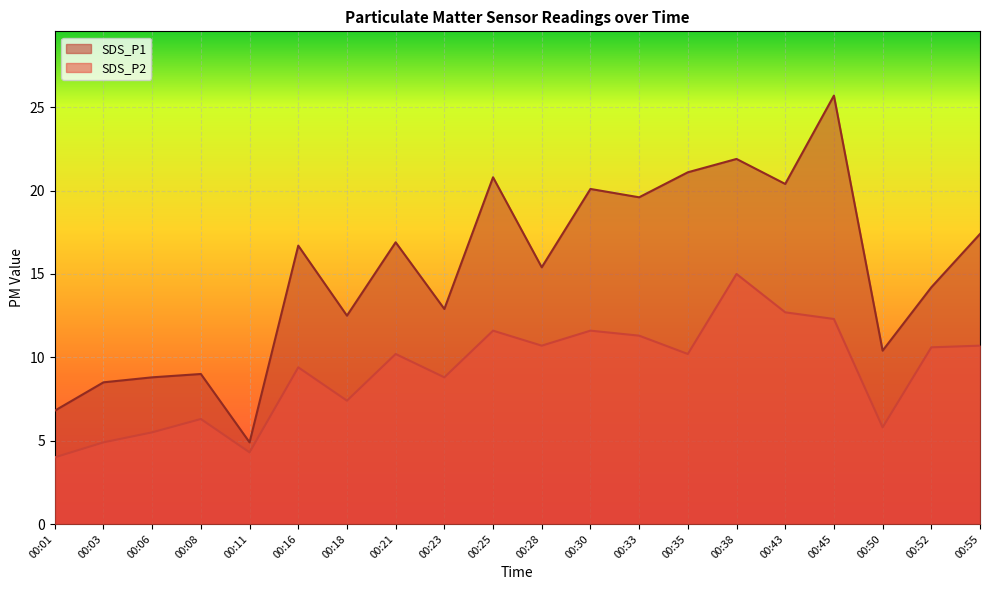

What are all the series names shown in the legend?

SDS_P1, SDS_P2